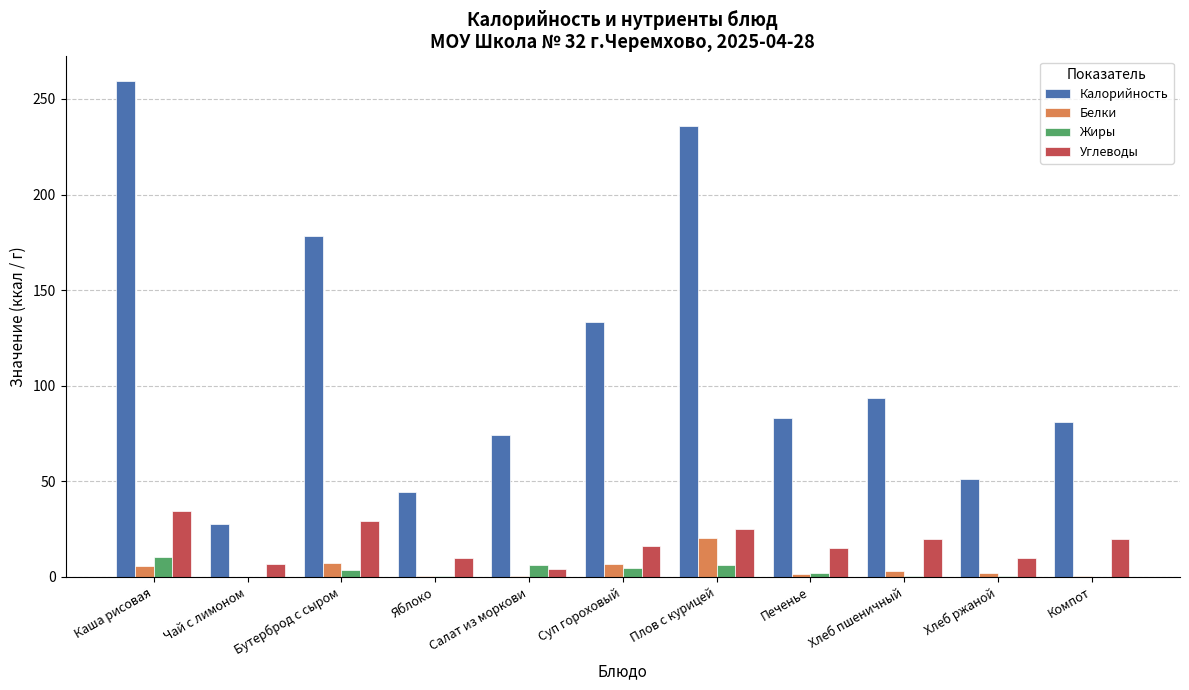

What is the maximum value for Белки?

20.4